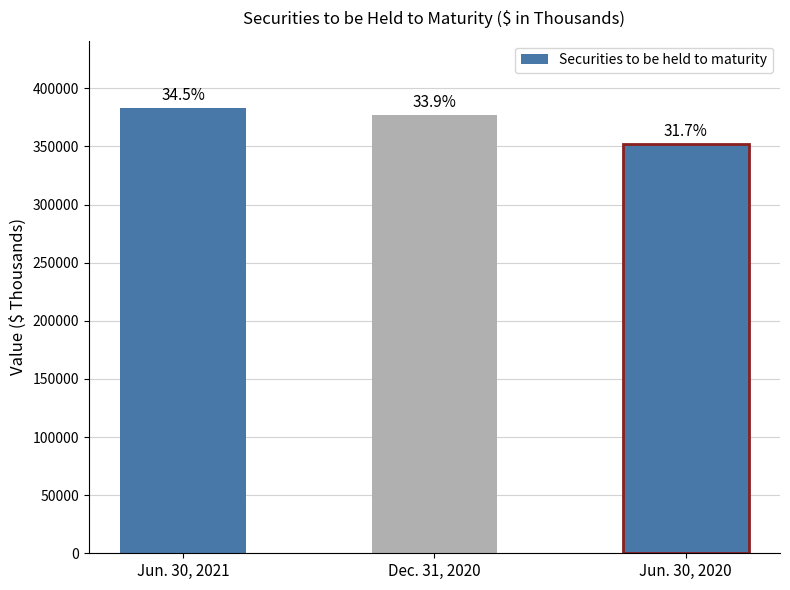

Does the chart contain any negative values?

No